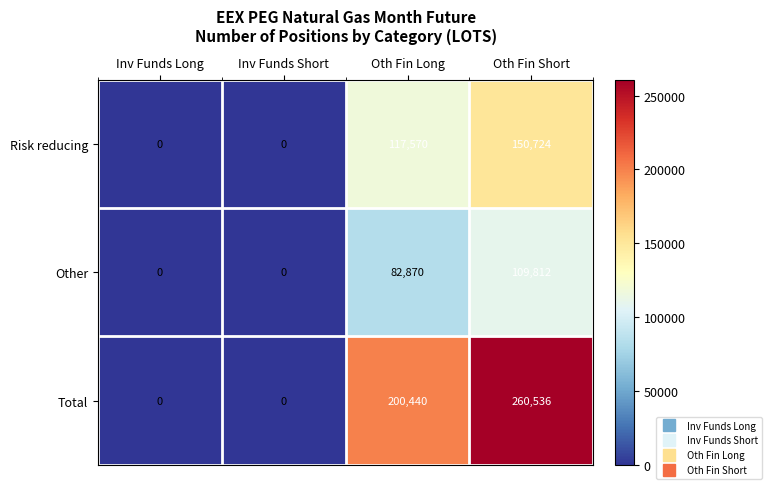

Where is Risk reducing nearest to the value 75362?

Oth Fin Long